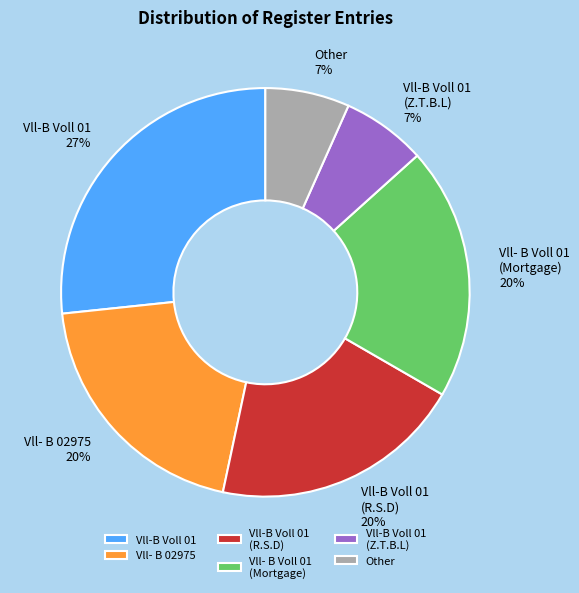

To the nearest percent, what is the average slice percentage?

17%